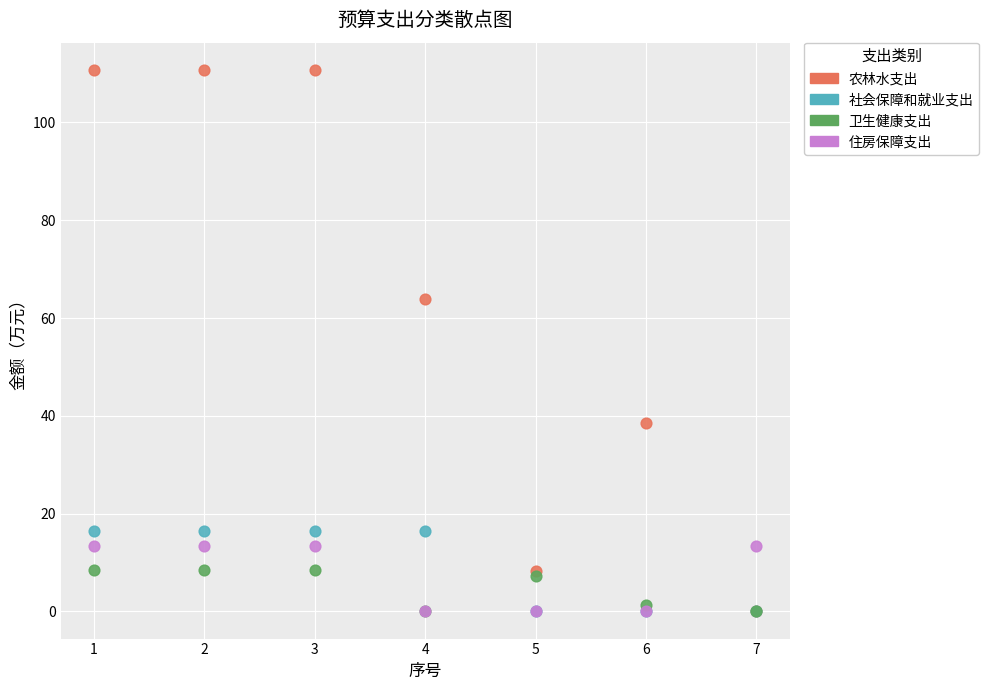

Which series reaches the maximum Y coordinate?

农林水支出